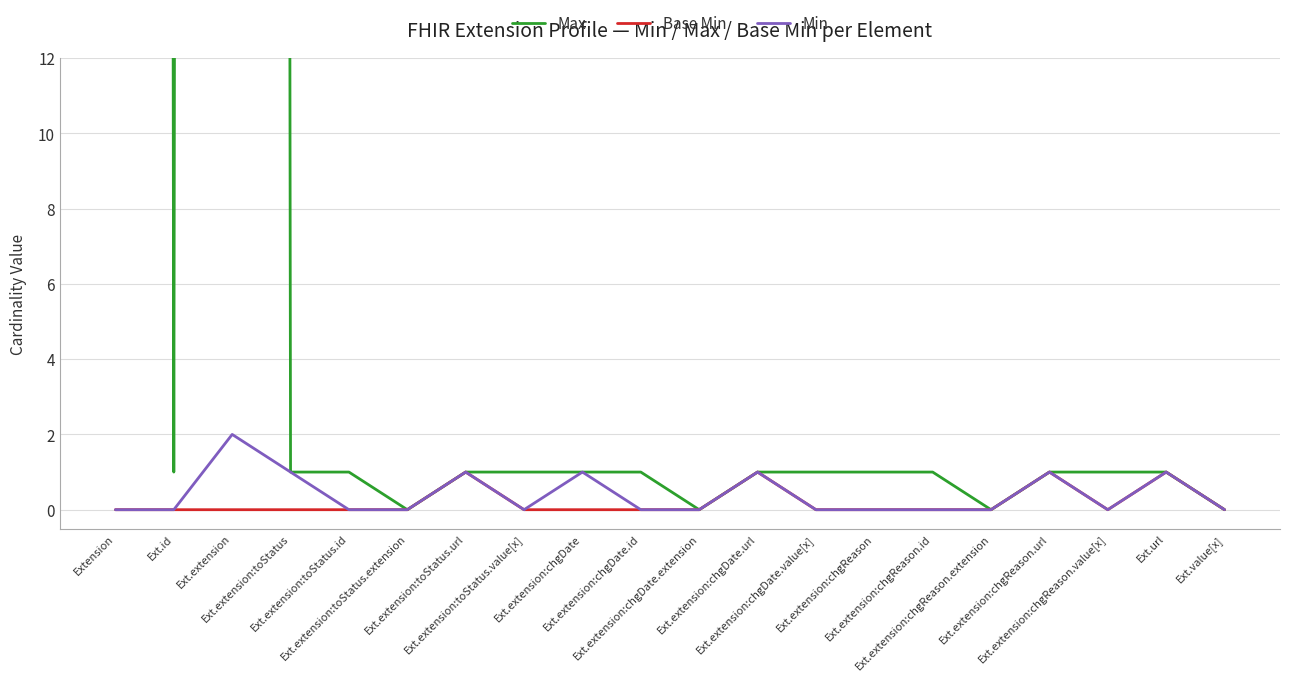

What is the label of the 10th point from the left?

Ext.extension:chgDate.id